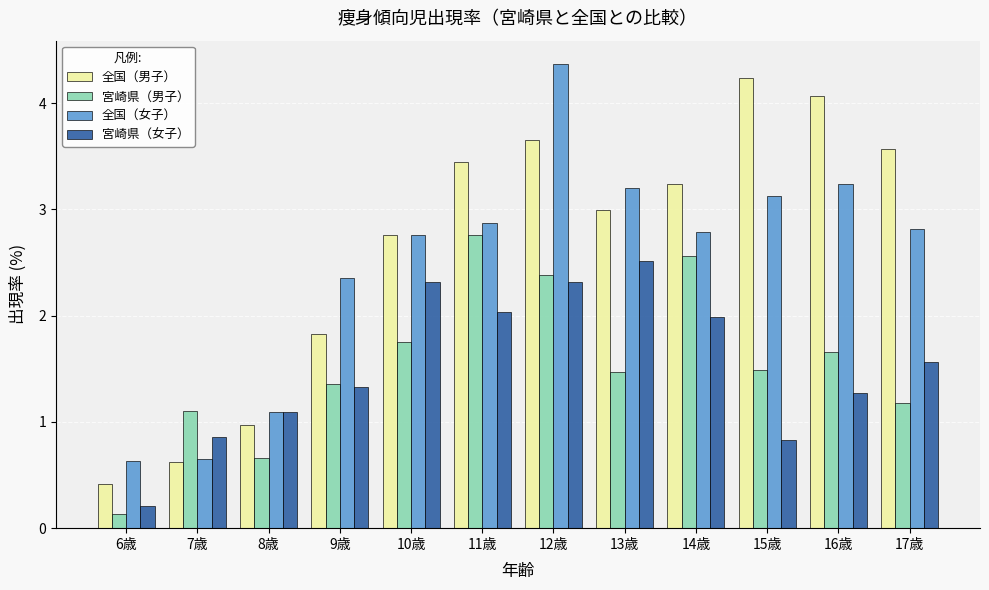

What is the label of the 3rd bar from the right?

15歳